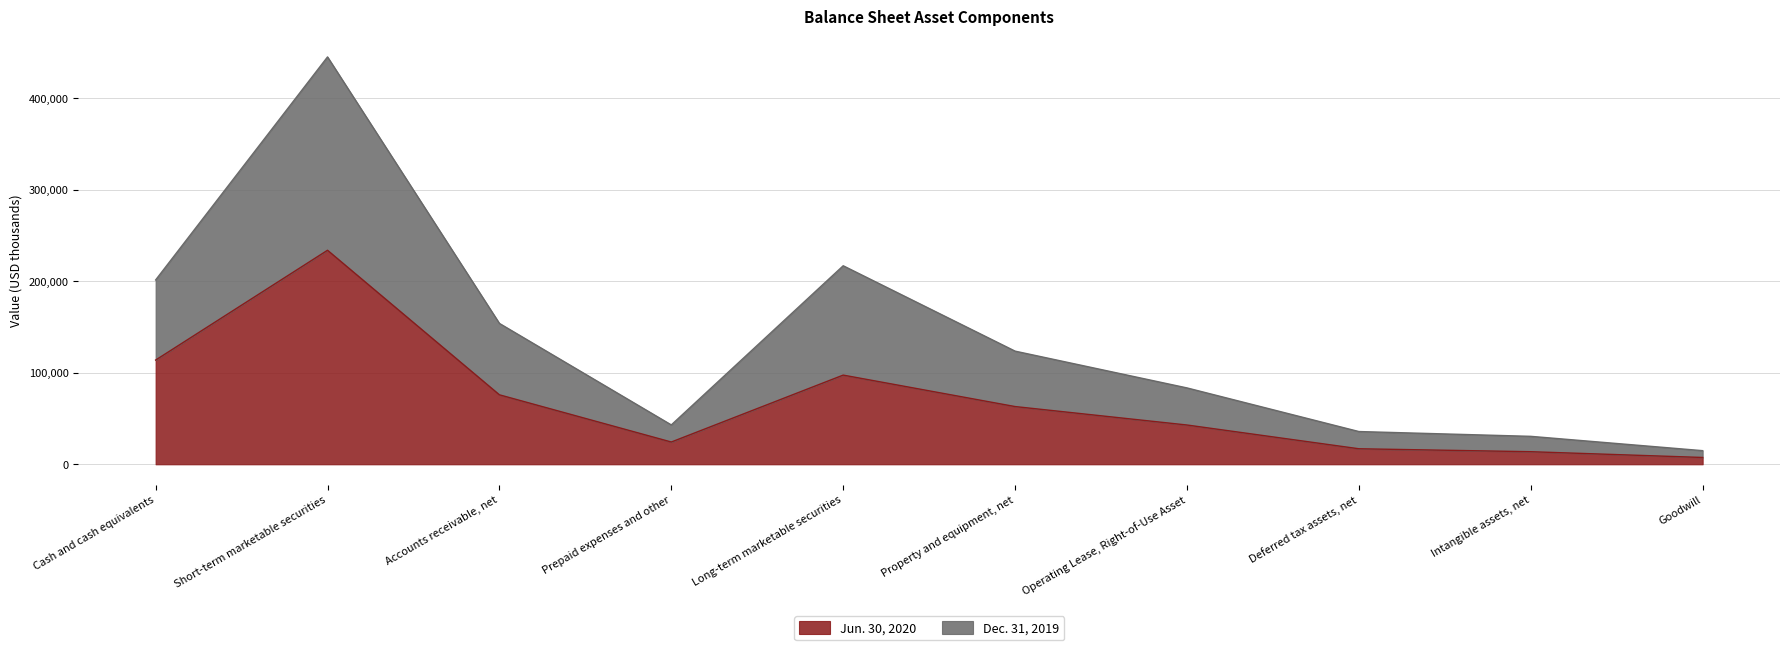

True or false: Jun. 30, 2020 and Dec. 31, 2019 cross at least once.

False